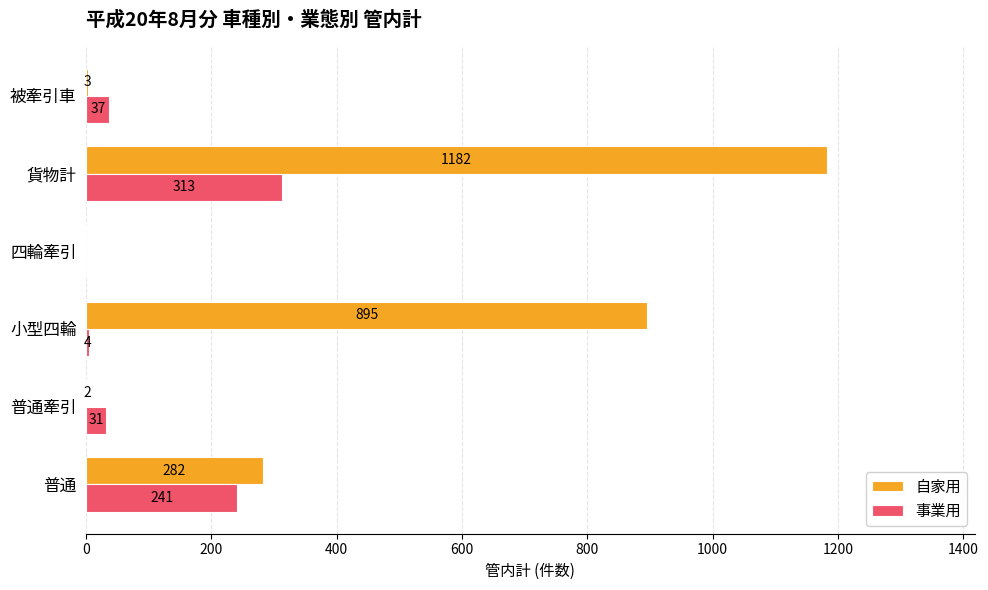

What are all the series names shown in the legend?

自家用, 事業用